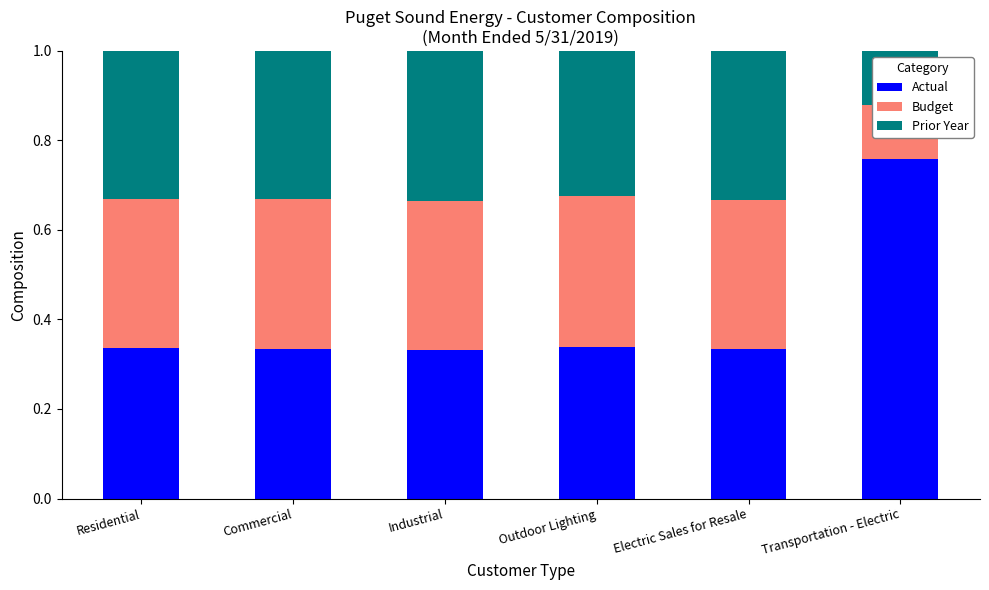

How many bars are there in total?

18